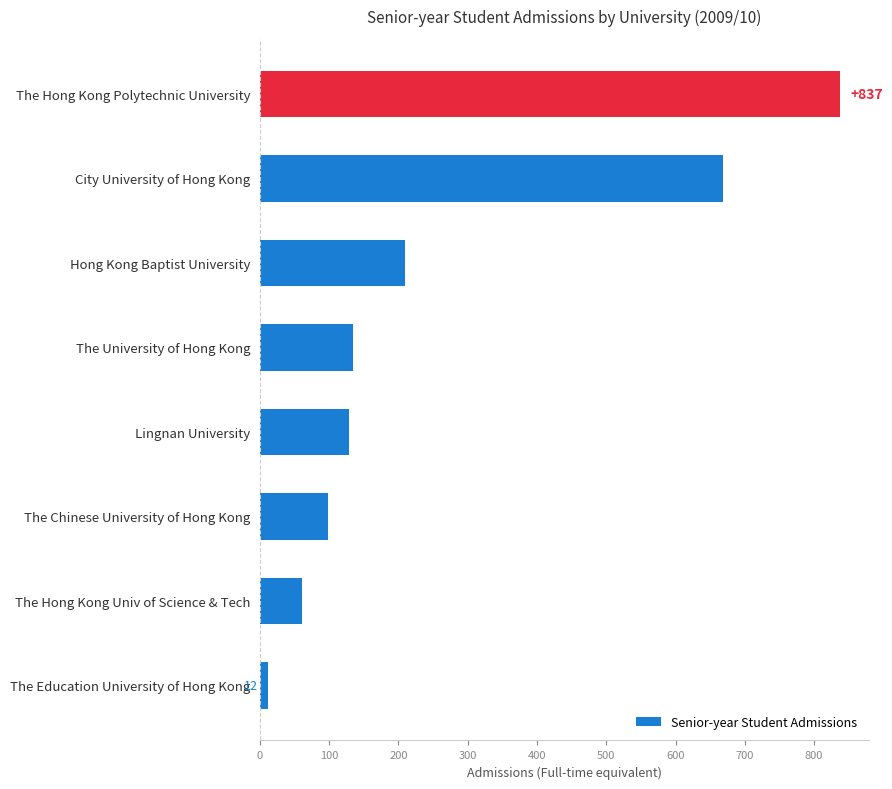

Which has a higher value, Hong Kong Baptist University or City University of Hong Kong?

City University of Hong Kong